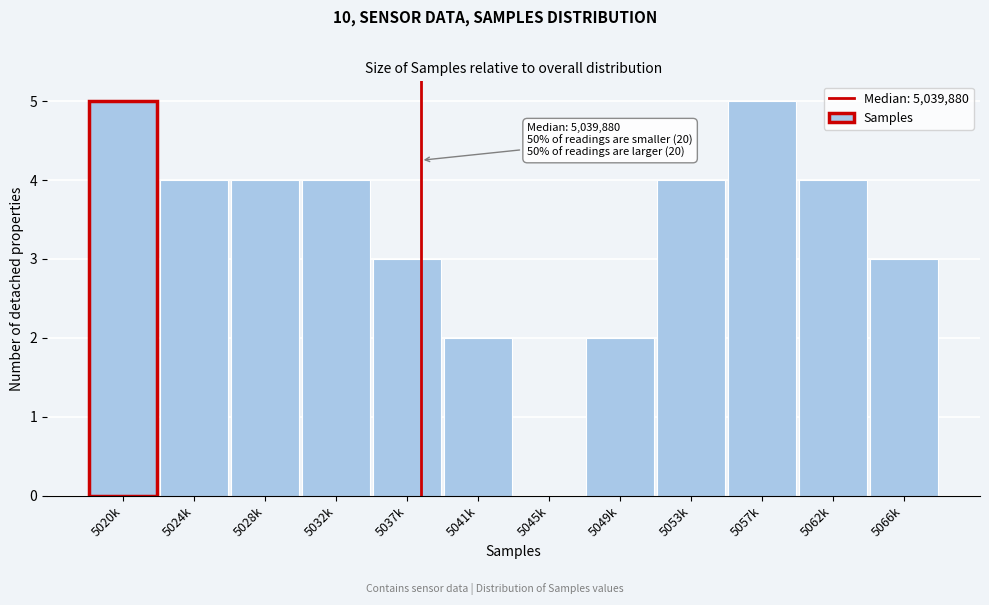

Reading right to left, list all the values displayed in this chart.

5066k=3	5062k=4	5057k=5	5053k=4	5049k=2	5045k=0	5041k=2	5037k=3	5032k=4	5028k=4	5024k=4	5020k=5